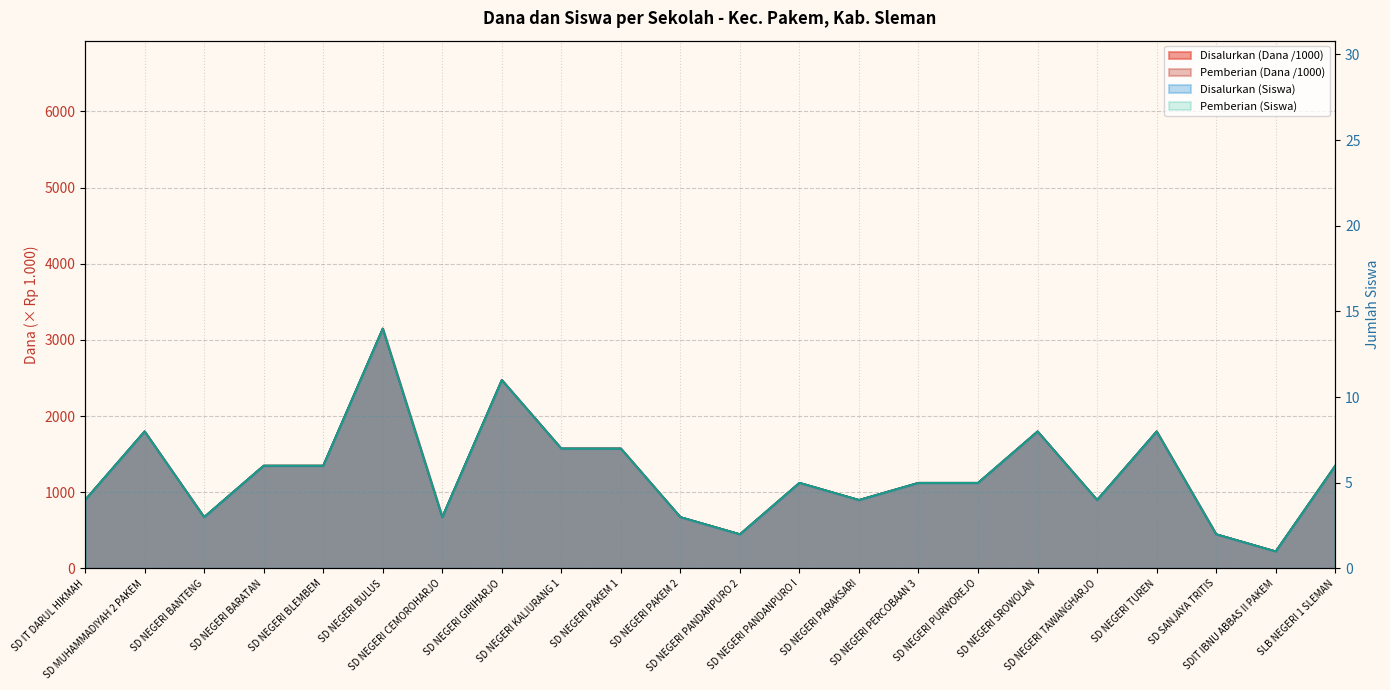

What are all the series names shown in the legend?

Disalurkan (Dana), Pemberian (Dana), Disalurkan (Siswa), Pemberian (Siswa)